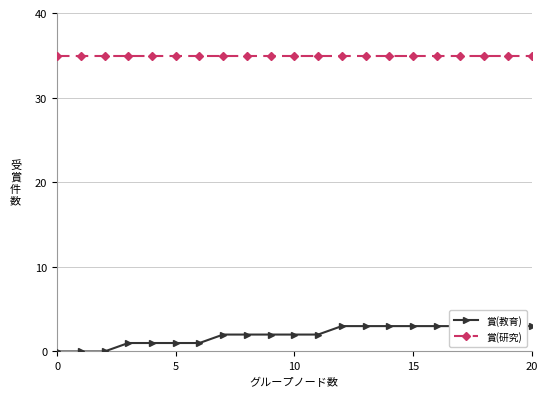

The 賞(教育) series shows 3 at 20. True or false?

True